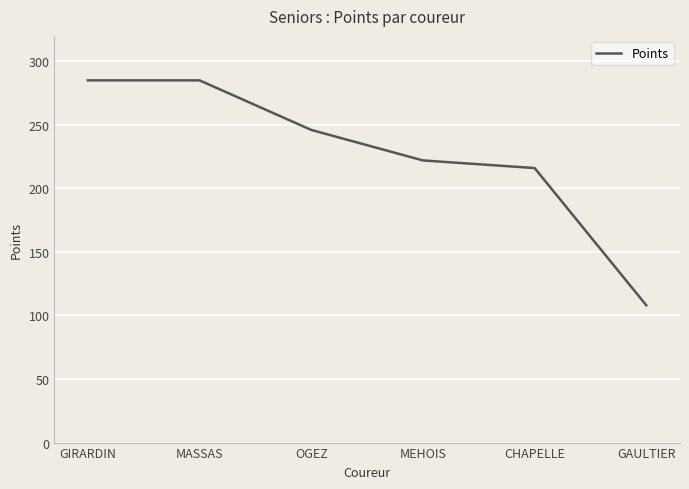

The chart shows a value of 149 at CHAPELLE. True or false?

False